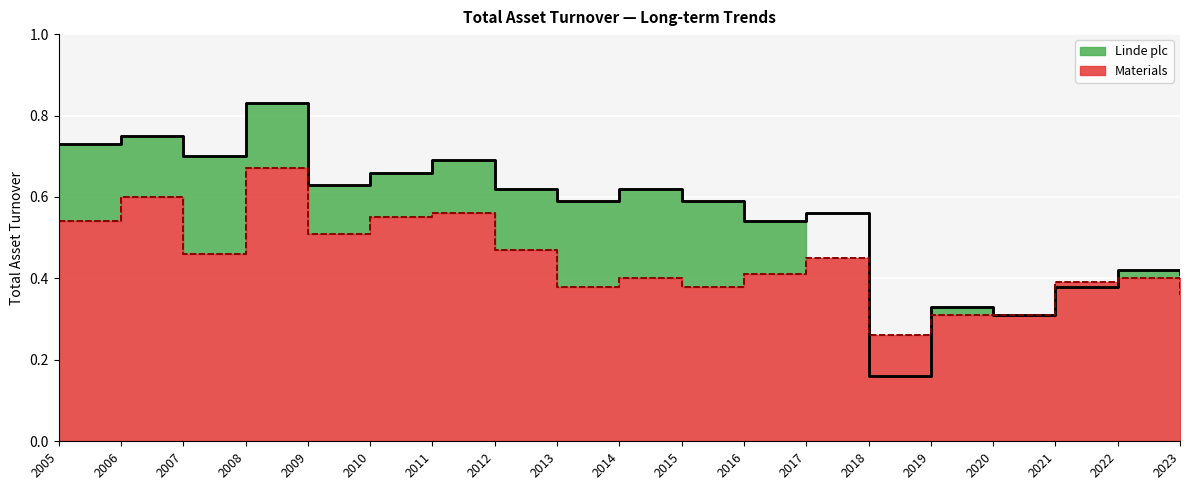

Reading left to right, what are all the values shown in this chart?

Linde plc (line): 0.7	0.8	0.7	0.8	0.6	0.7	0.7	0.6	0.6	0.6	0.6	0.5	0.6	0.2	0.3	0.3	0.4	0.4	0.4
Materials (line): 0.5	0.6	0.5	0.7	0.5	0.6	0.6	0.5	0.4	0.4	0.4	0.4	0.5	0.3	0.3	0.3	0.4	0.4	0.4